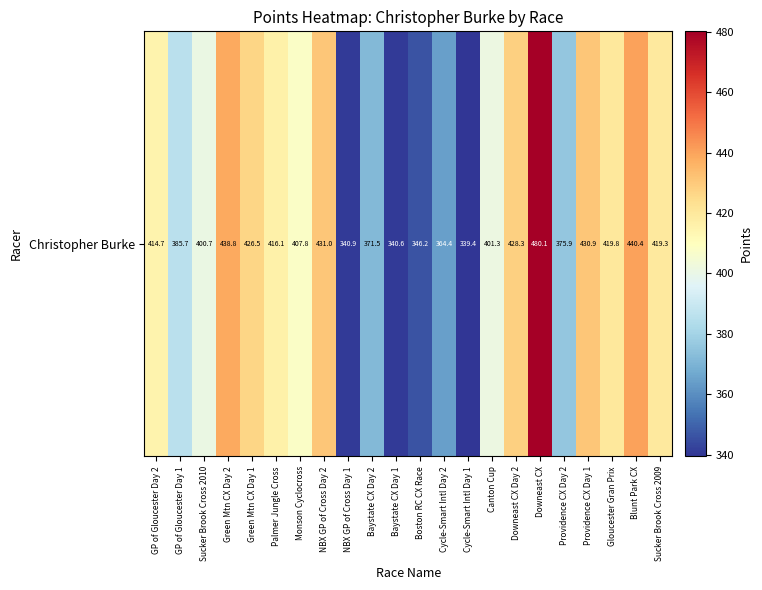

What is the difference between the maximum and minimum values?

140.7